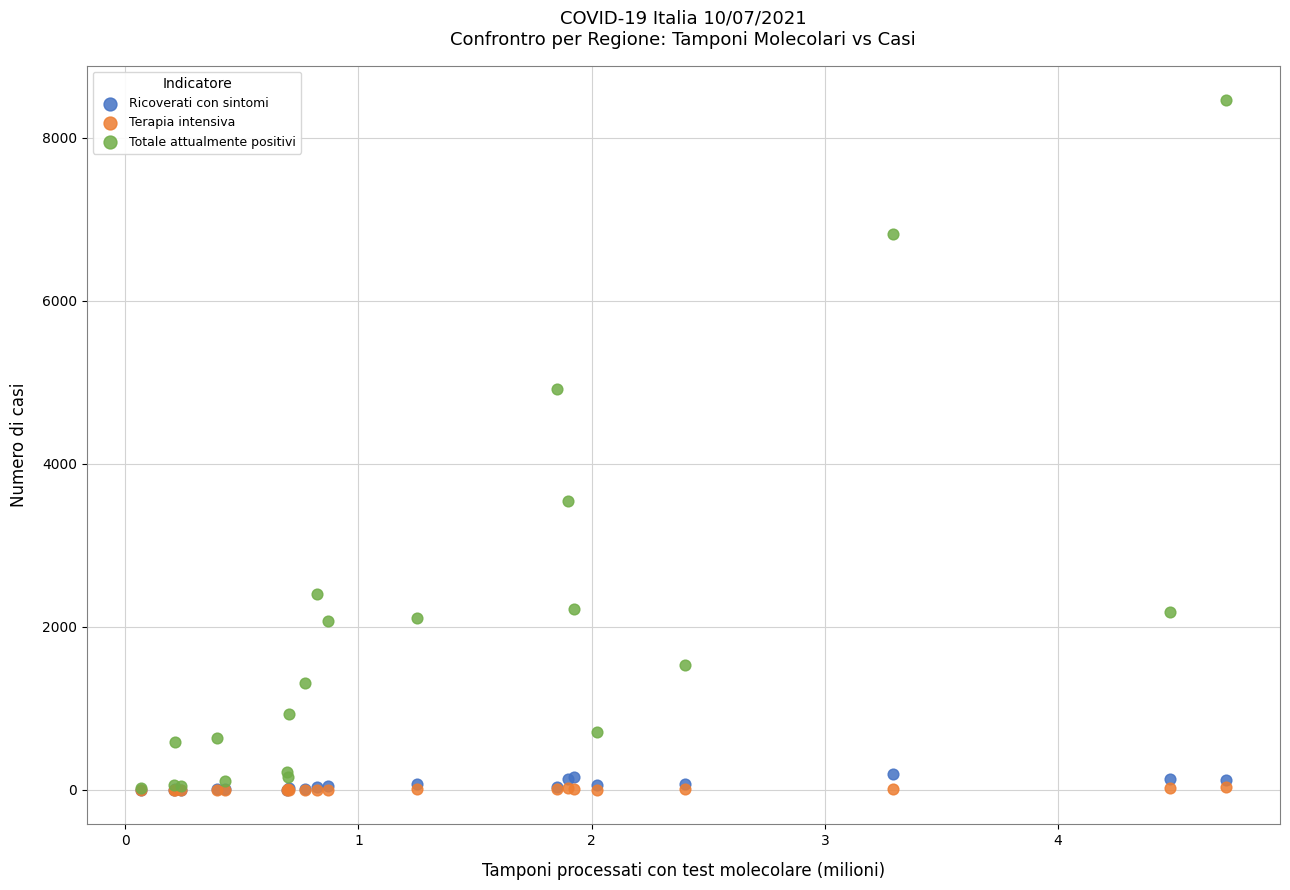

What are all the series names shown in the legend?

Ricoverati con sintomi, Terapia intensiva, Totale attualmente positivi